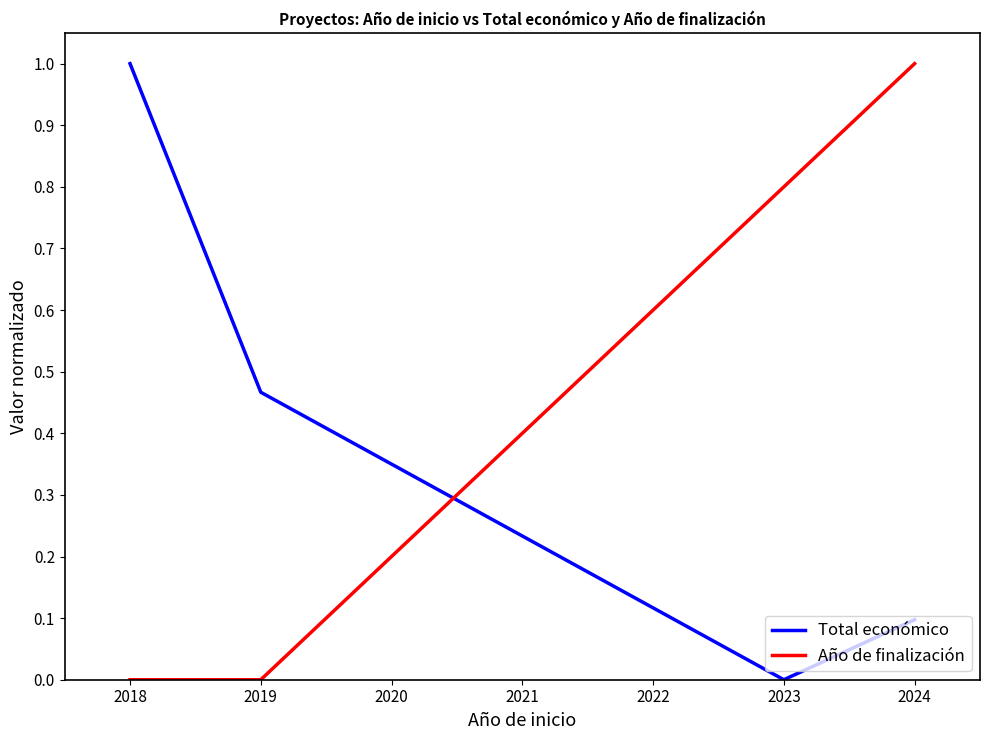

What is the sum of all Total económico values?

1.6